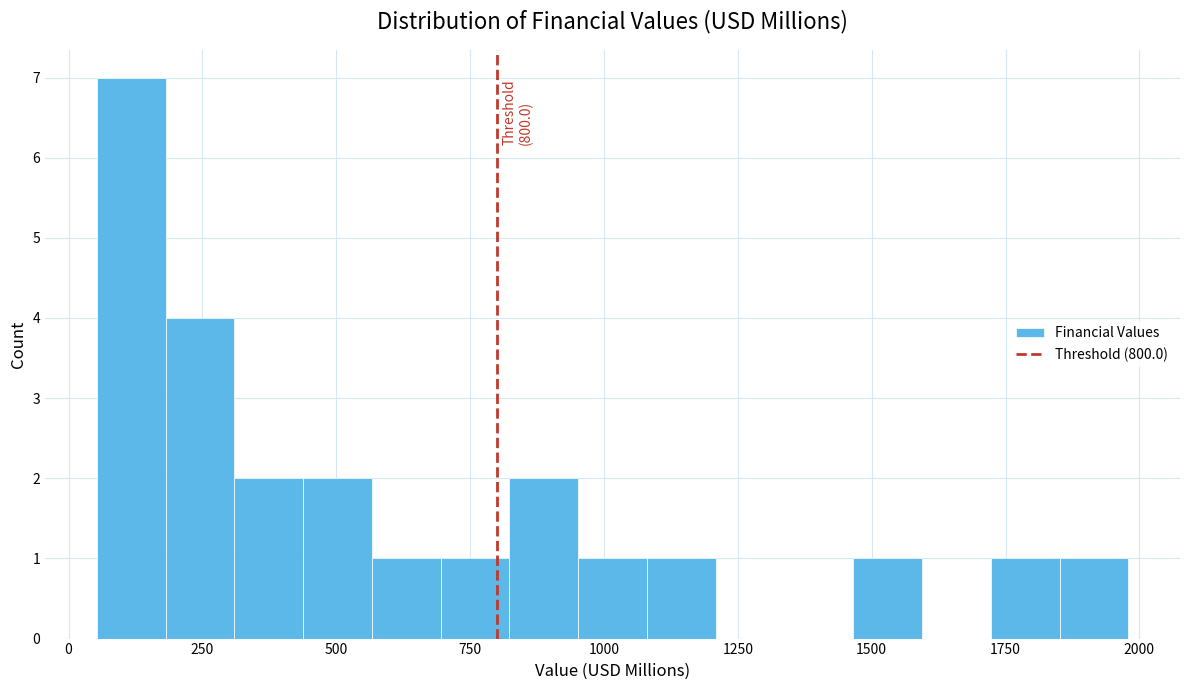

Read against the x-axis, roughly where is the centre of the tallest bar?

100